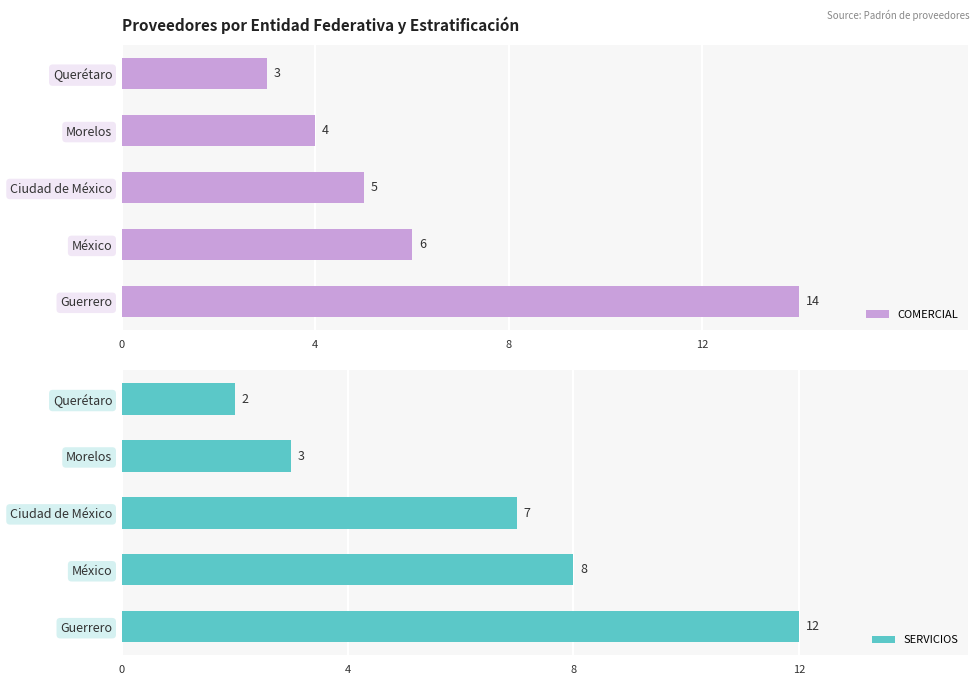

Reading left to right, extract all data points from this chart.

COMERCIAL: 14	6	5	4	3
SERVICIOS: 12	8	7	3	2